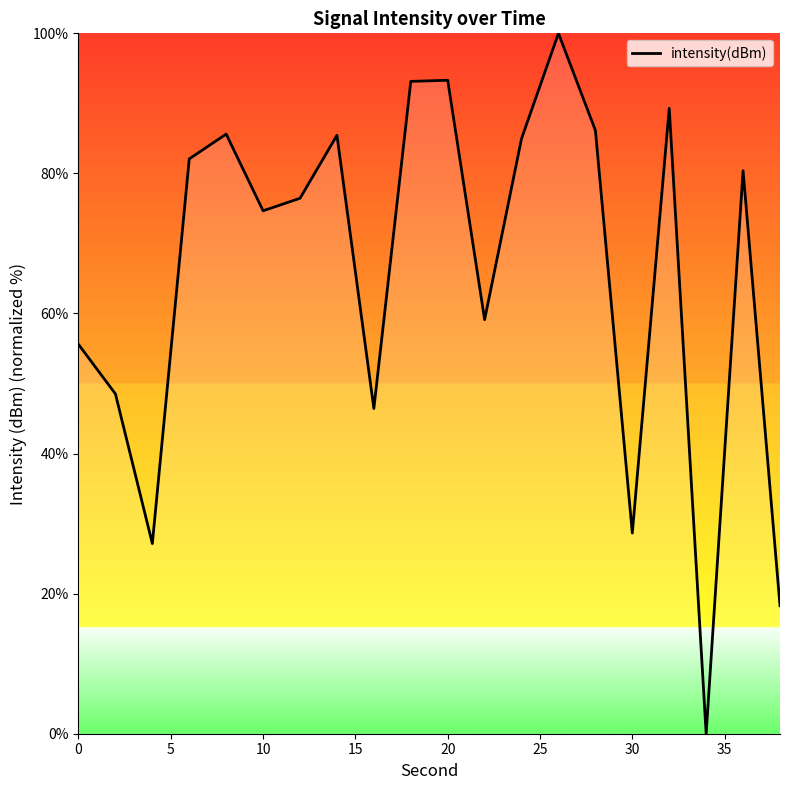

Is this an area chart (filled region under the line)?

No